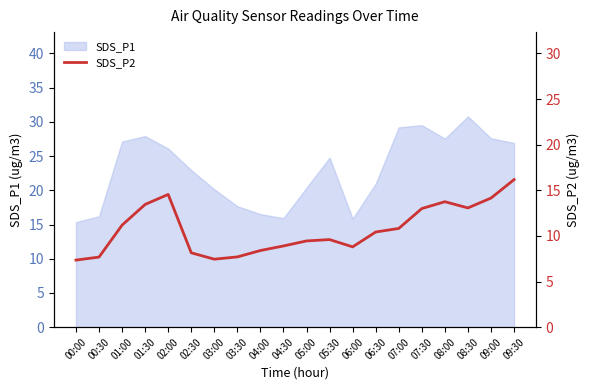

True or false: SDS_P1 has a value of 15.8 at 06:00.

True